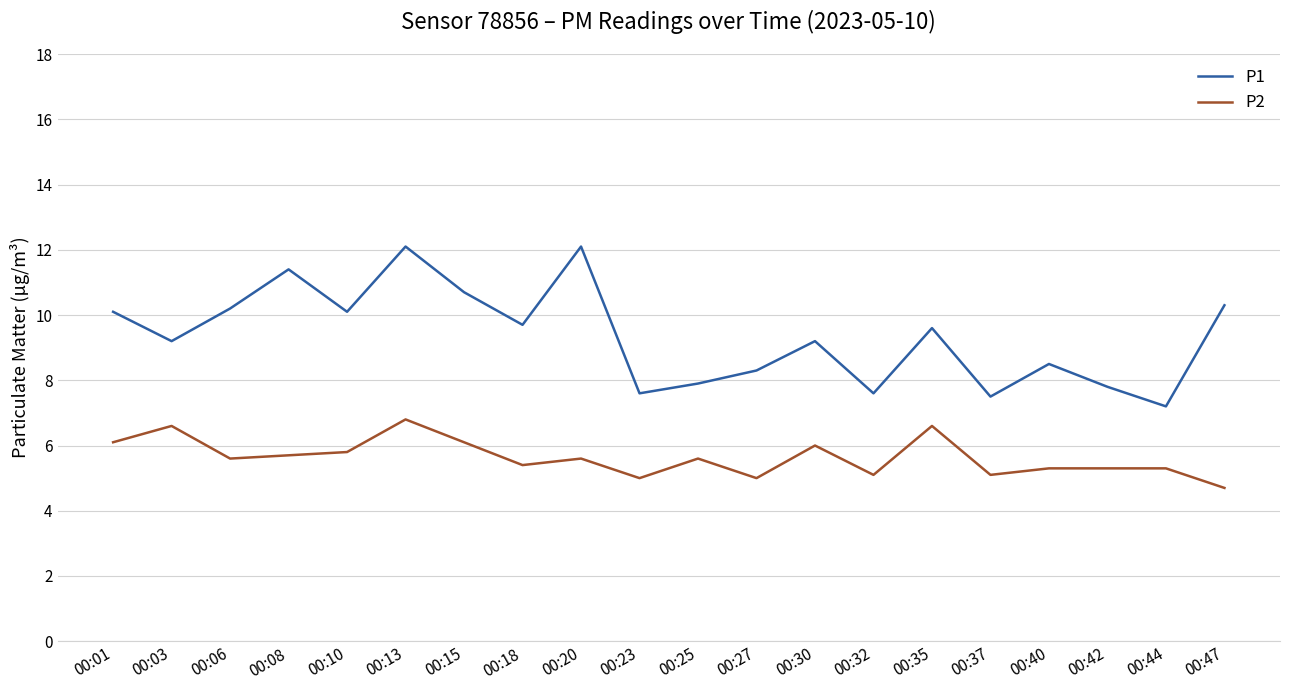

What value does the P2 series have at 00:32?

5.1